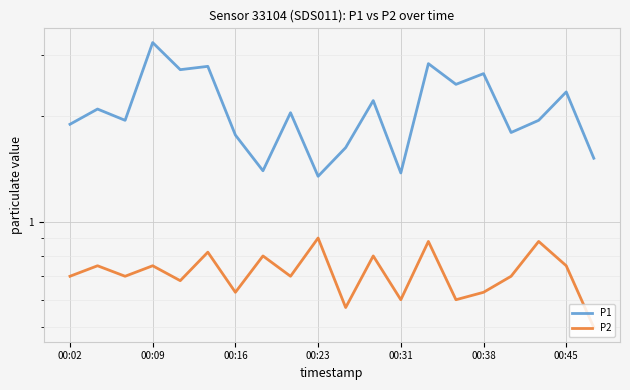

Where is the first local maximum for P1?

00:09